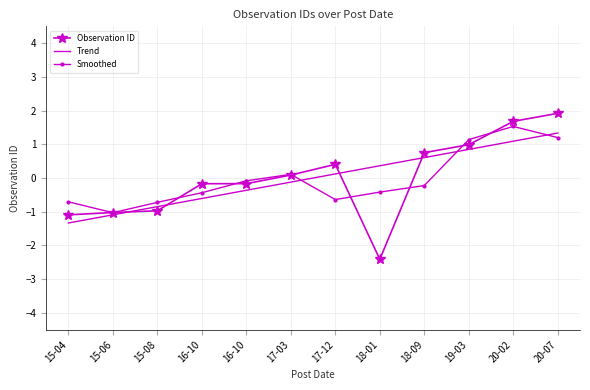

What value does the Trend series have at 15-06?

-1.1